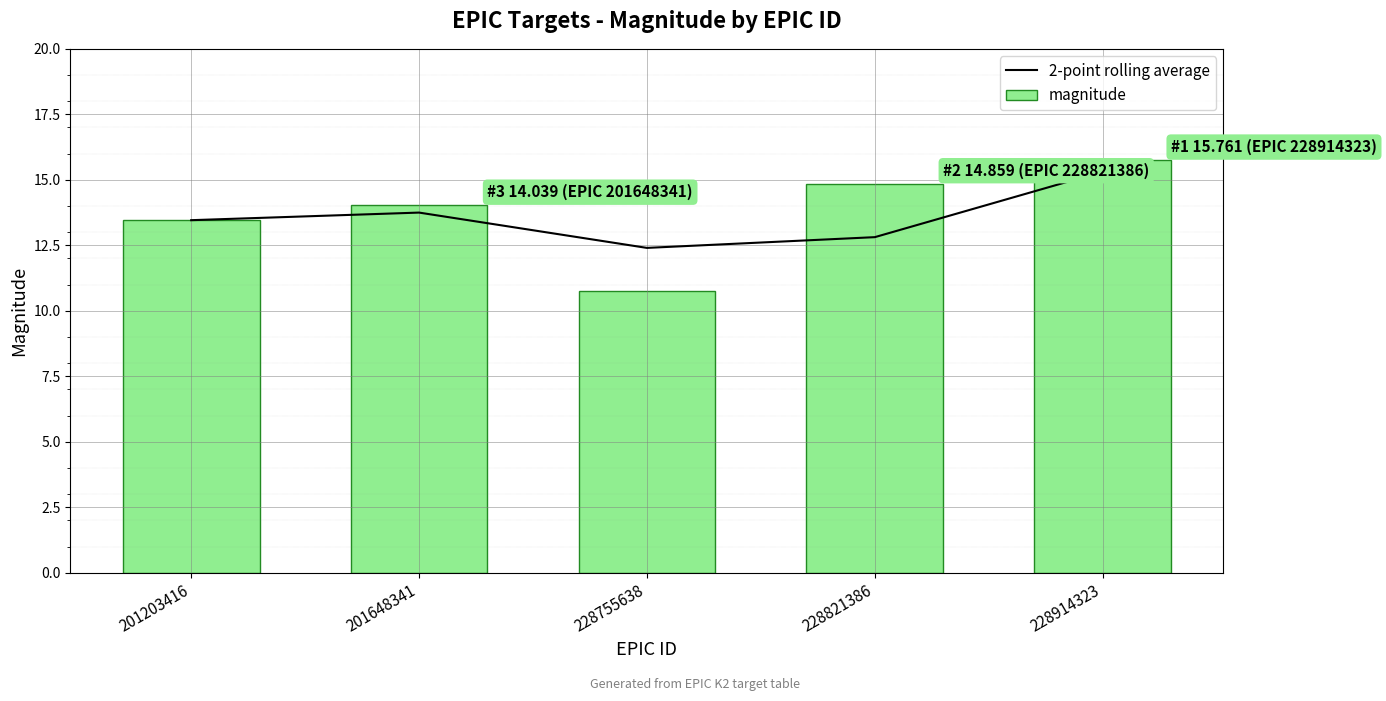

Which series has the largest total across all categories?

magnitude